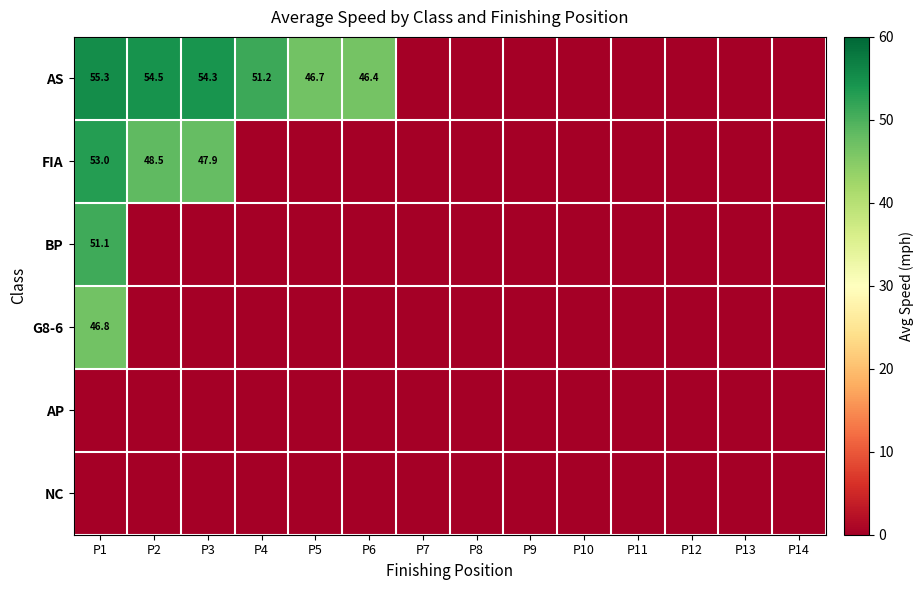

Which series has the widest spread of values?

AS